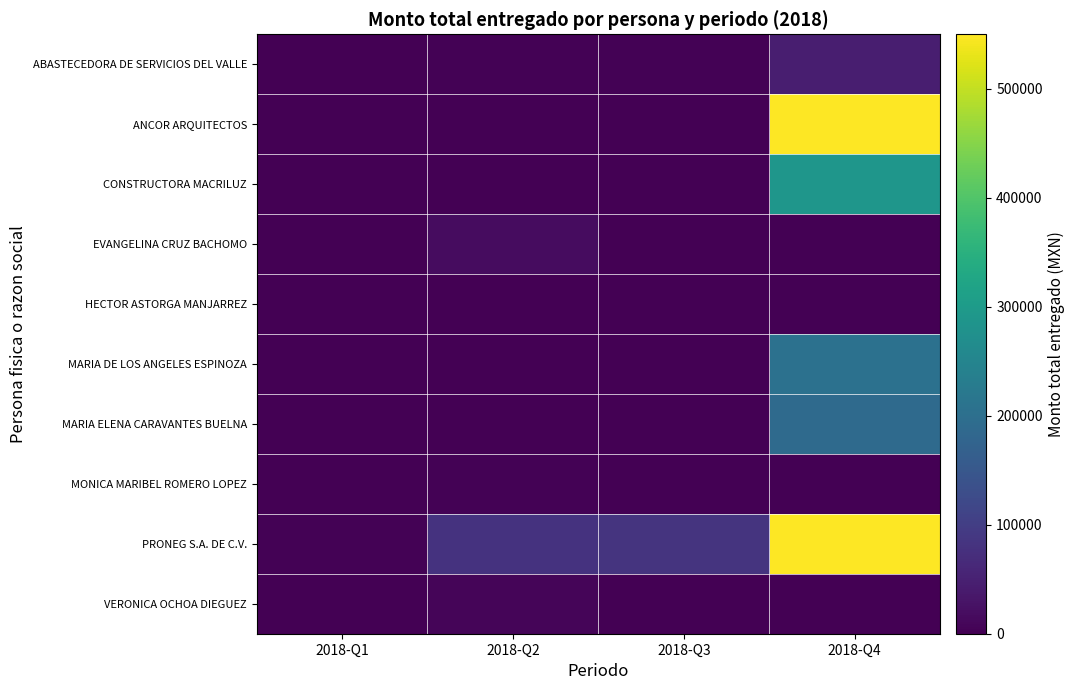

Reading right to left, what are all the values shown in this chart?

ABASTECEDORA DE SERVICIOS DEL VALLE: 2018-Q4=47079.5	2018-Q3=4000.4	2018-Q2=3094.2	2018-Q1=1584.2
ANCOR ARQUITECTOS: 2018-Q4=617628.9	2018-Q3=0.0	2018-Q2=0.0	2018-Q1=0.0
CONSTRUCTORA MACRILUZ: 2018-Q4=289595.0	2018-Q3=0.0	2018-Q2=0.0	2018-Q1=0.0
EVANGELINA CRUZ BACHOMO: 2018-Q4=0.0	2018-Q3=0.0	2018-Q2=18323.0	2018-Q1=0.0
HECTOR ASTORGA MANJARREZ: 2018-Q4=0.0	2018-Q3=0.0	2018-Q2=2018.0	2018-Q1=0.0
MARIA DE LOS ANGELES ESPINOZA: 2018-Q4=204565.5	2018-Q3=0.0	2018-Q2=0.0	2018-Q1=0.0
MARIA ELENA CARAVANTES BUELNA: 2018-Q4=190905.8	2018-Q3=0.0	2018-Q2=0.0	2018-Q1=0.0
MONICA MARIBEL ROMERO LOPEZ: 2018-Q4=0.0	2018-Q3=0.0	2018-Q2=2969.2	2018-Q1=0.0
PRONEG S.A. DE C.V.: 2018-Q4=739278.5	2018-Q3=83384.1	2018-Q2=80620.9	2018-Q1=2500.0
VERONICA OCHOA DIEGUEZ: 2018-Q4=0.0	2018-Q3=1577.6	2018-Q2=7656.0	2018-Q1=0.0